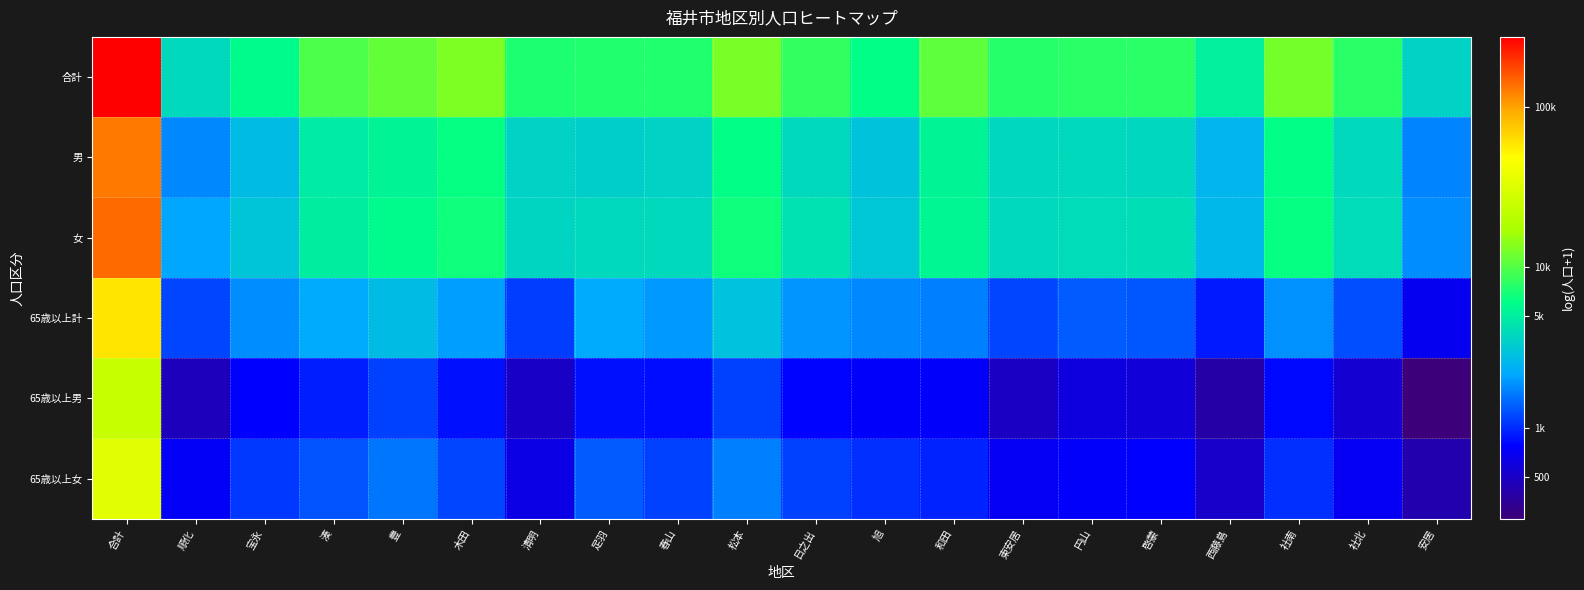

What is the greatest value displayed?

12.5